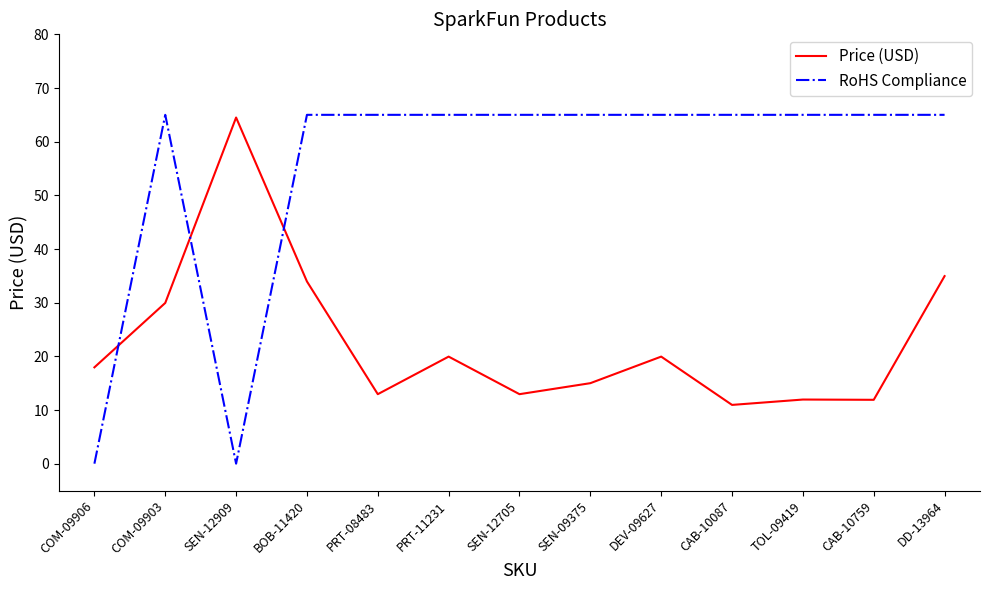

At TOL-09419, list the series in order from smallest to largest.

Price (USD), RoHS Compliance